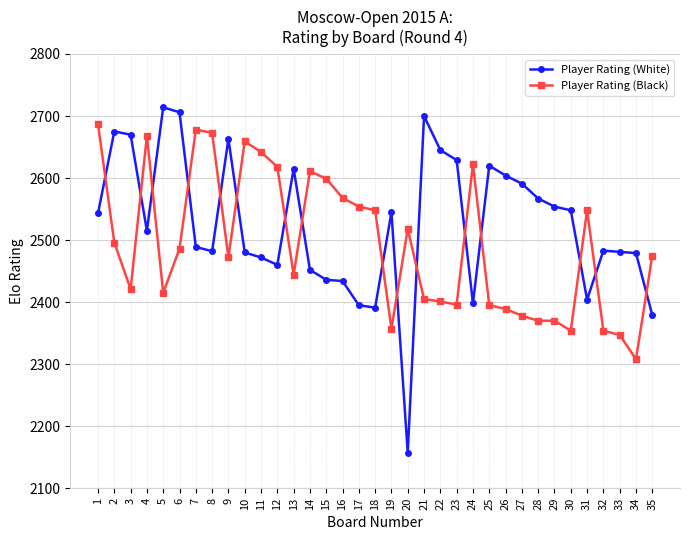

What is the value of the Player Rating (Black) point at the 3rd from the left?

2421